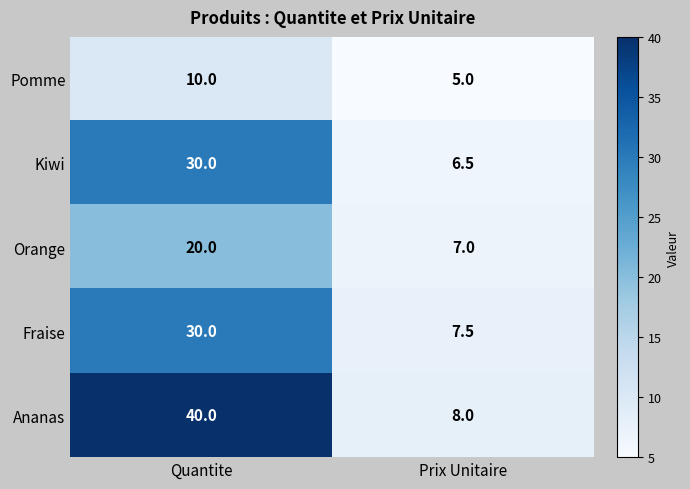

At which category does the chart reach its peak across all series?

Quantite